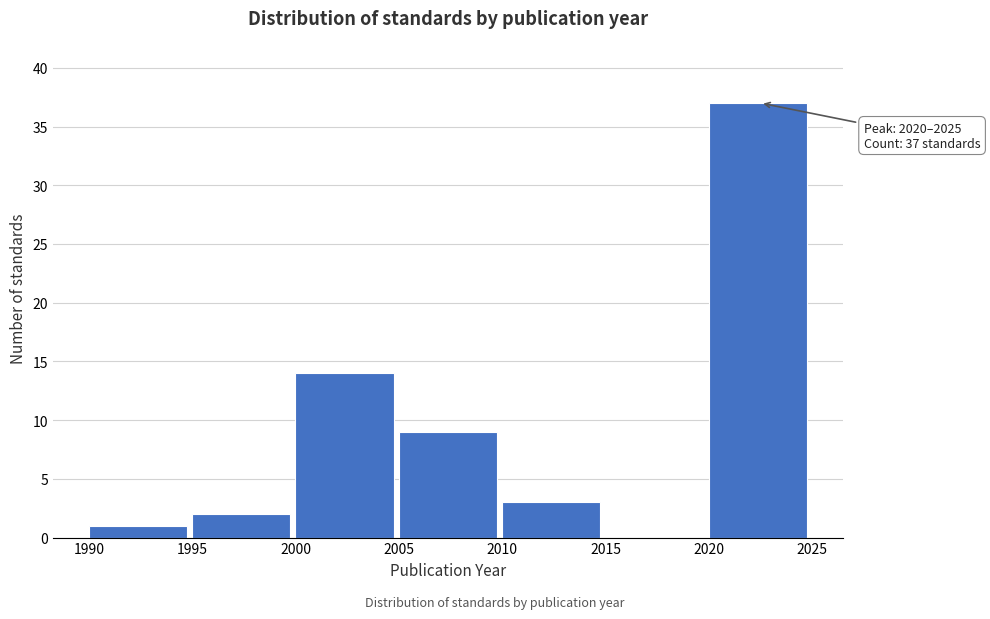

Reading left to right, what are all the values shown in this chart?

1990=1	1995=2	2000=14	2005=9	2010=3	2015=0	2020=37